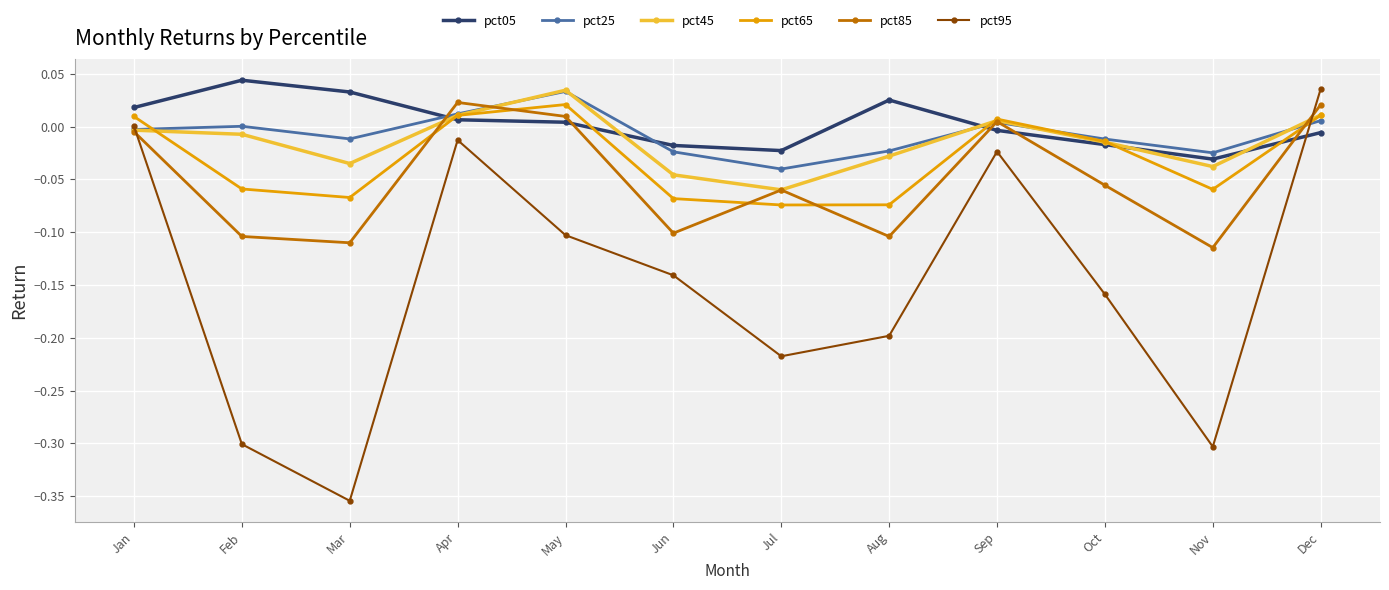

At which category does pct45 reach its first local peak?

May